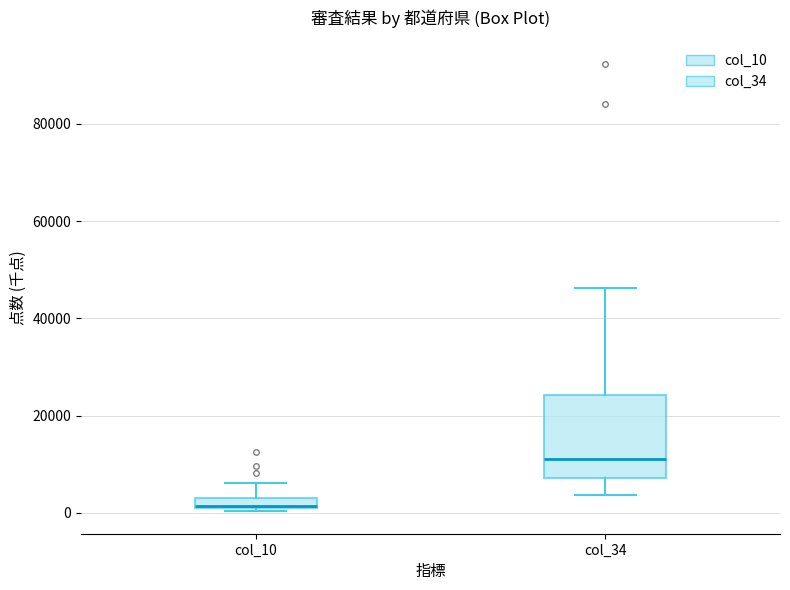

Comparing the boxes themselves (not the whiskers), which one is the tallest?

col_34